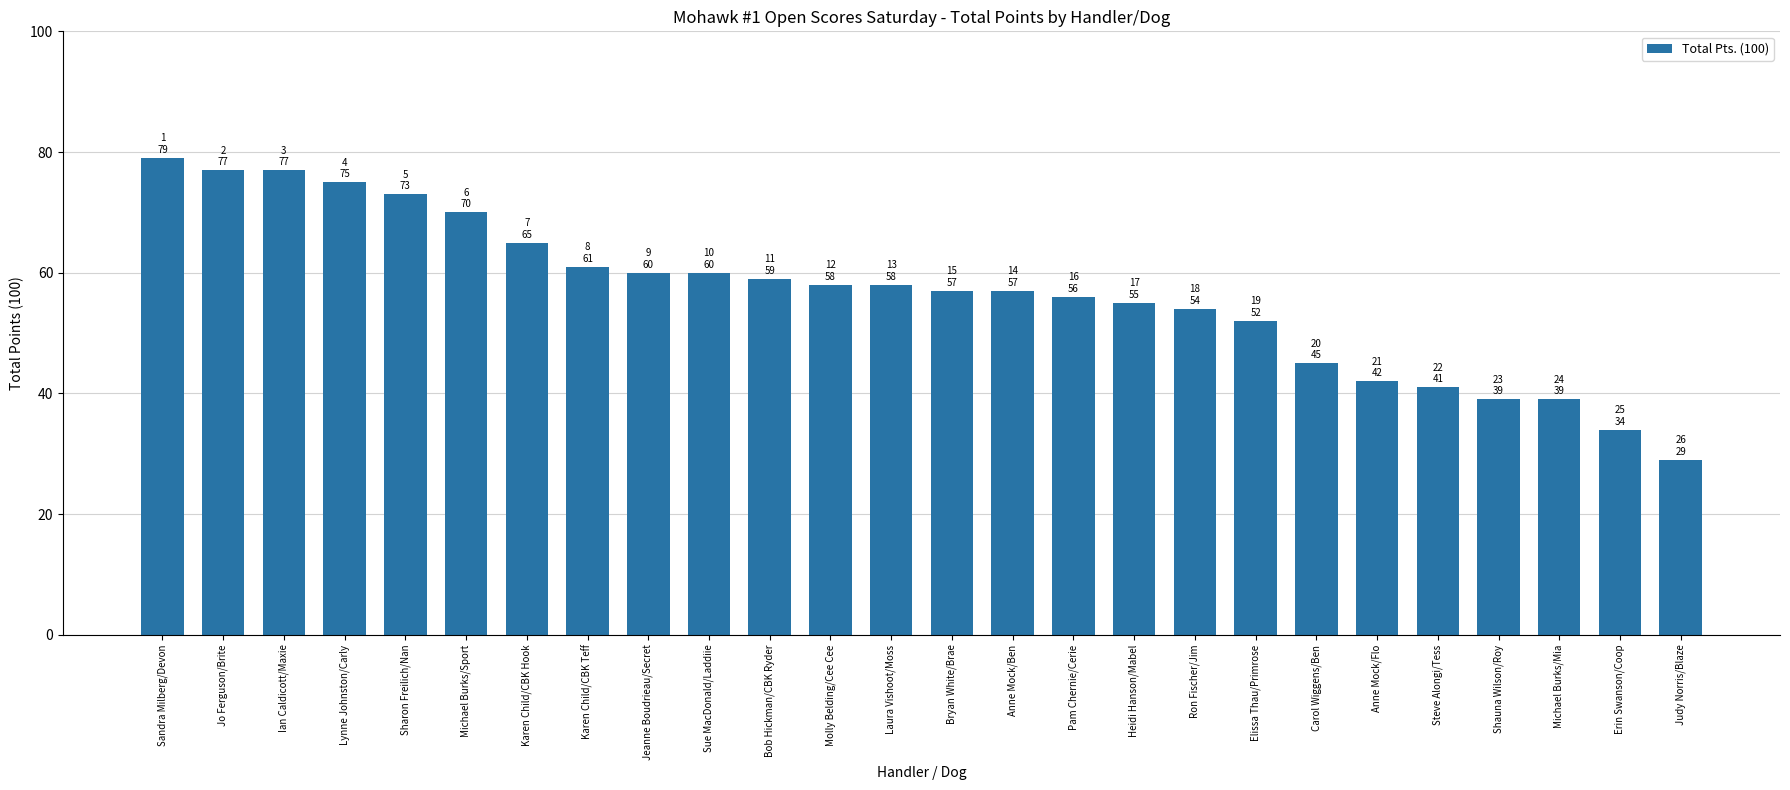

What is the change in value from Sandra Milberg/Devon to Sue MacDonald/Laddiie?

-19